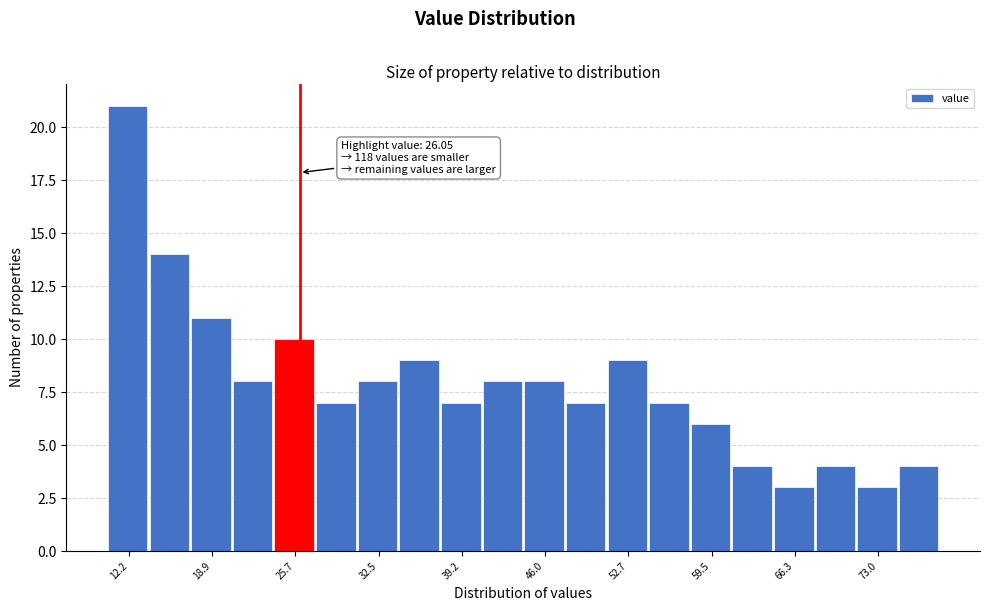

Around what value on the x-axis is the tallest bar? Give the approximate position of its centre, as read against the axis.

12